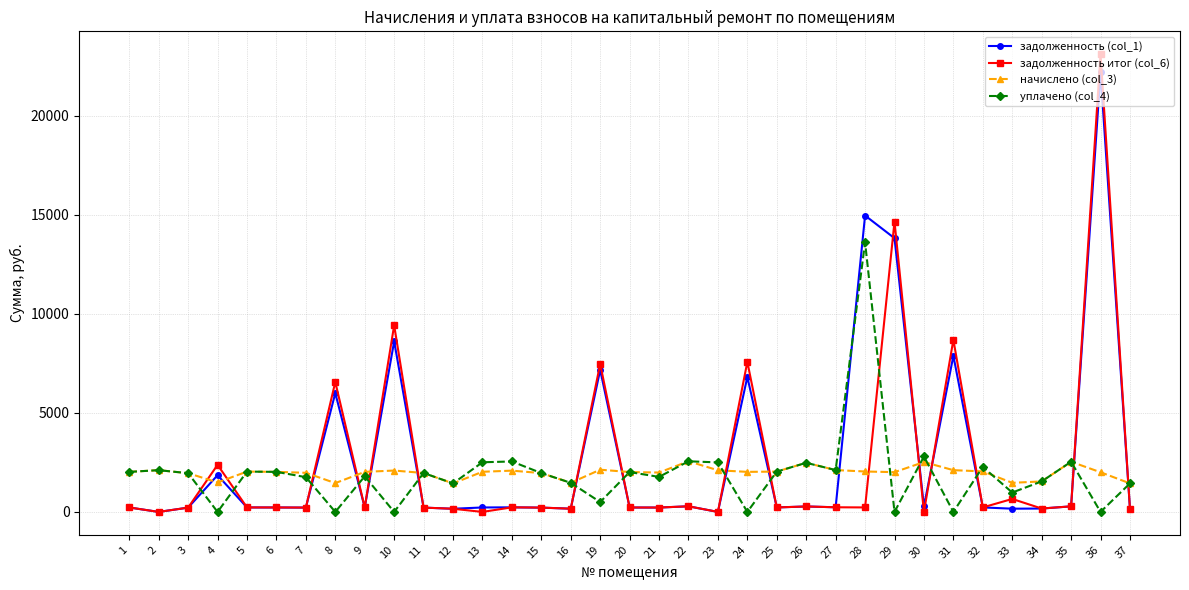

Rank the series by their maximum value, from highest to lowest.

задолженность итог (col_6), задолженность (col_1), уплачено (col_4), начислено (col_3)